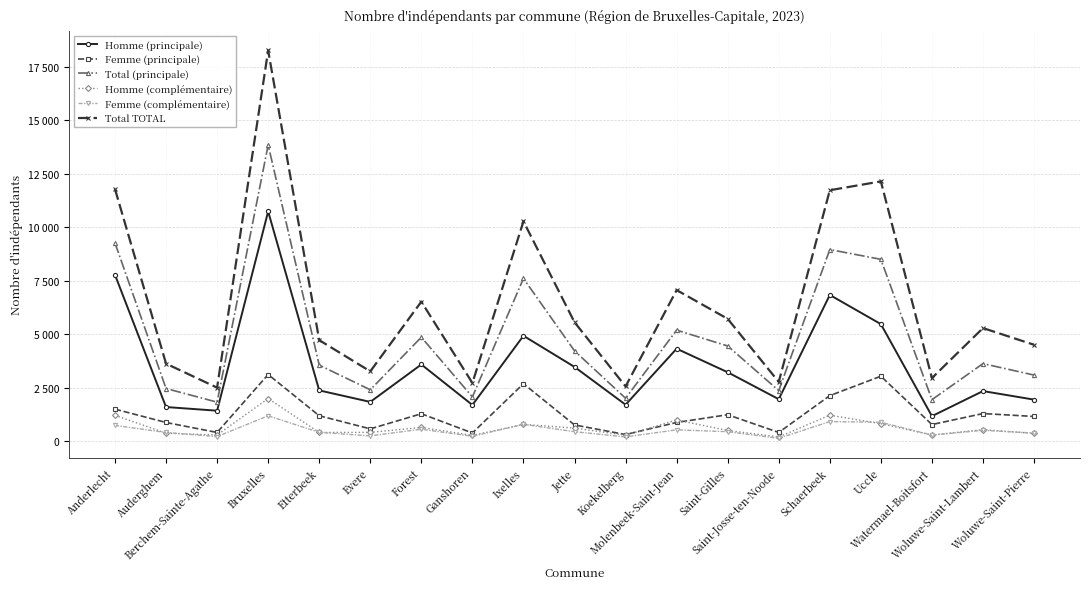

What are all the series names shown in the legend?

Homme (principale), Femme (principale), Total (principale), Homme (complémentaire), Femme (complémentaire), Total TOTAL